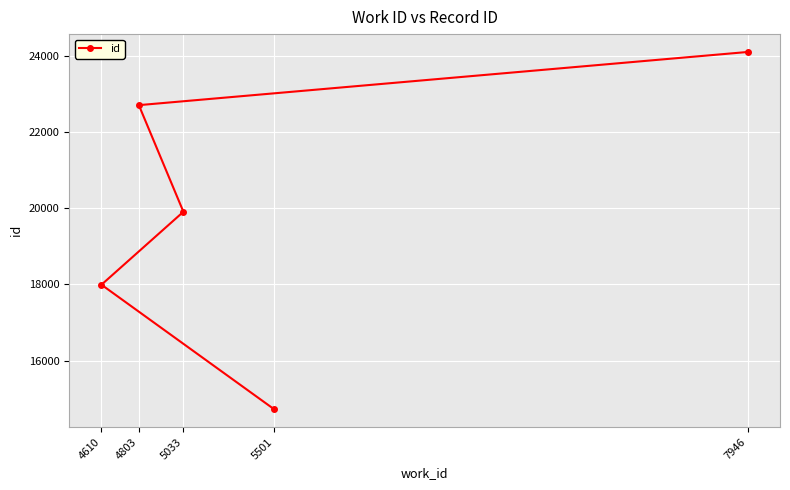

Count the values in the range 17989 to 22700.

3